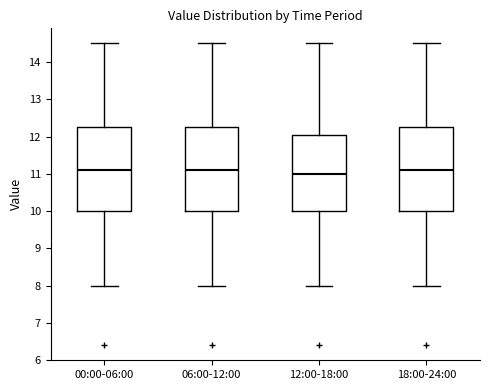

Where does the upper whisker of the box for 00:00-06:00 end on the y-axis? The values are not printed on the chart, so give them approximately, as read against the axis.

14.5